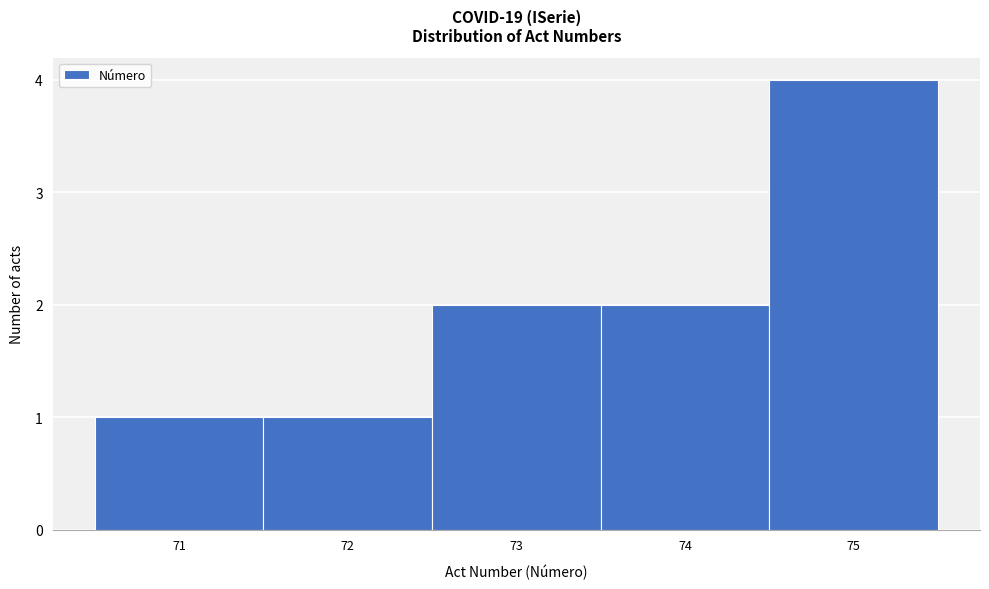

How tall is the bar that spans 72.5 to 73.5 on the x-axis? The values are not printed on the chart, so give them approximately, as read against the axis.

2